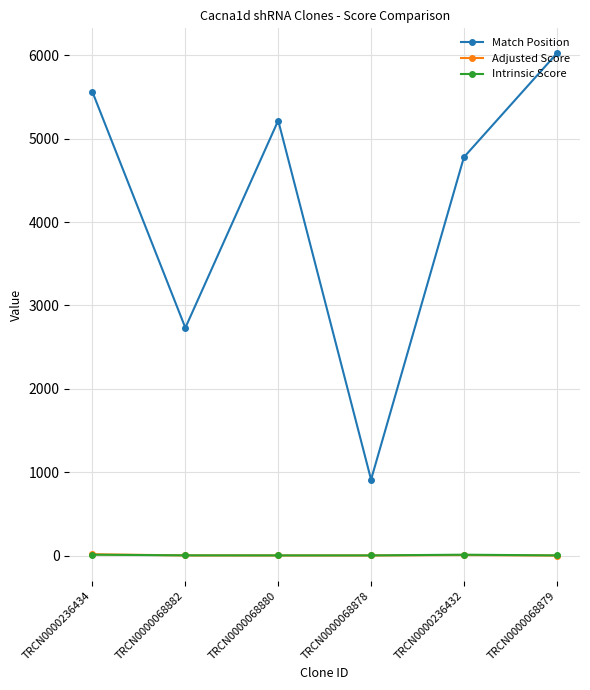

What is the value of the Match Position point at the 2nd from the left?

2732.0